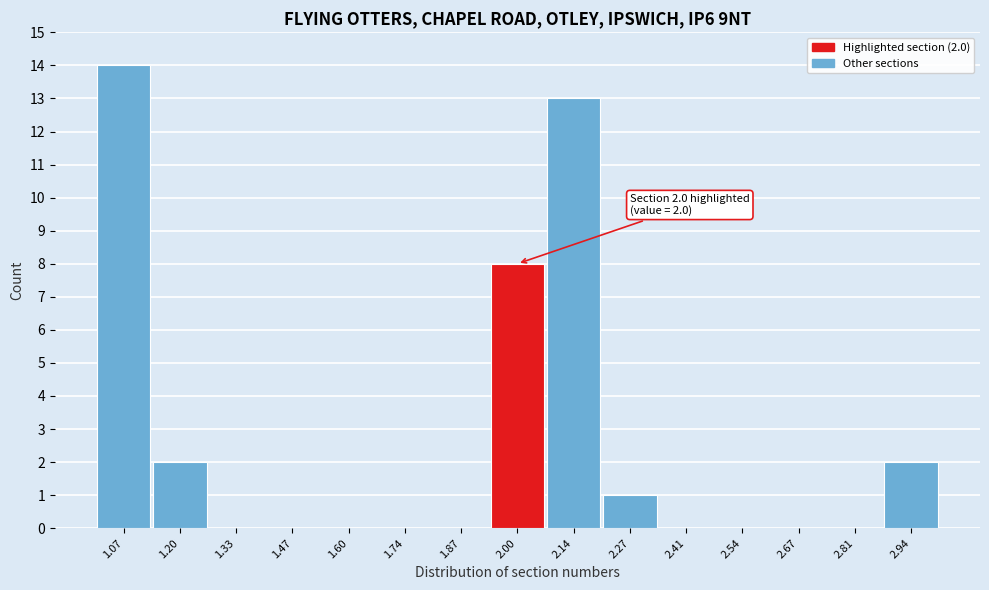

Over which range of the x-axis is the bar tallest?

1.000 to 1.134